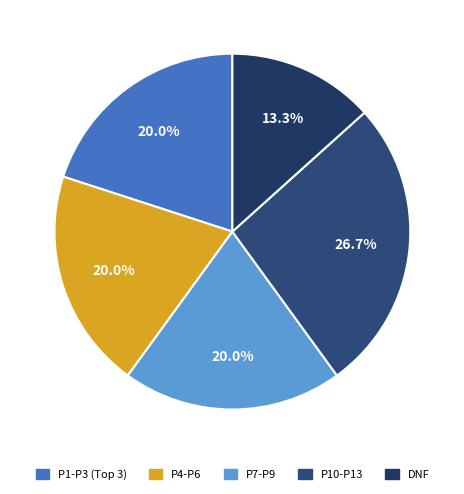

Count the number of slices in the pie.

5